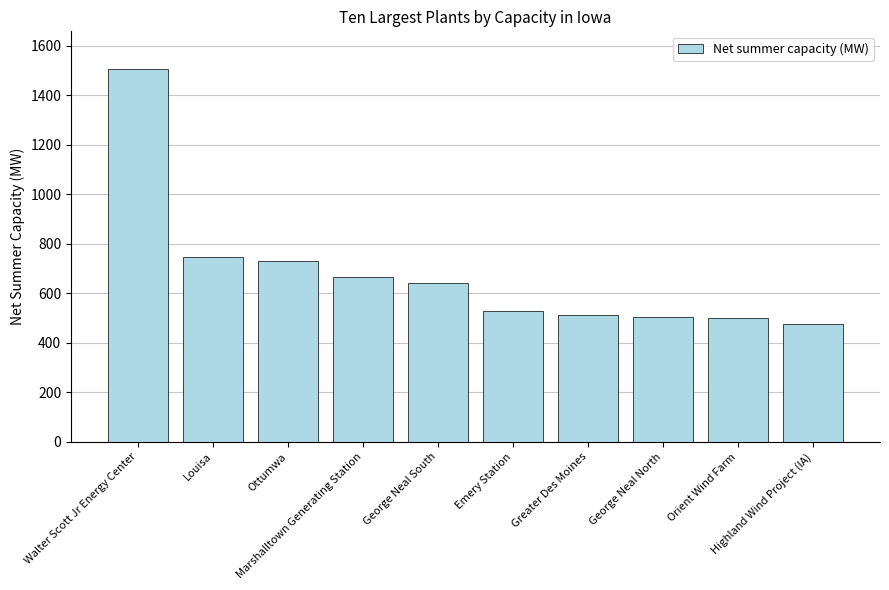

What is the sum of all values?

6810.9